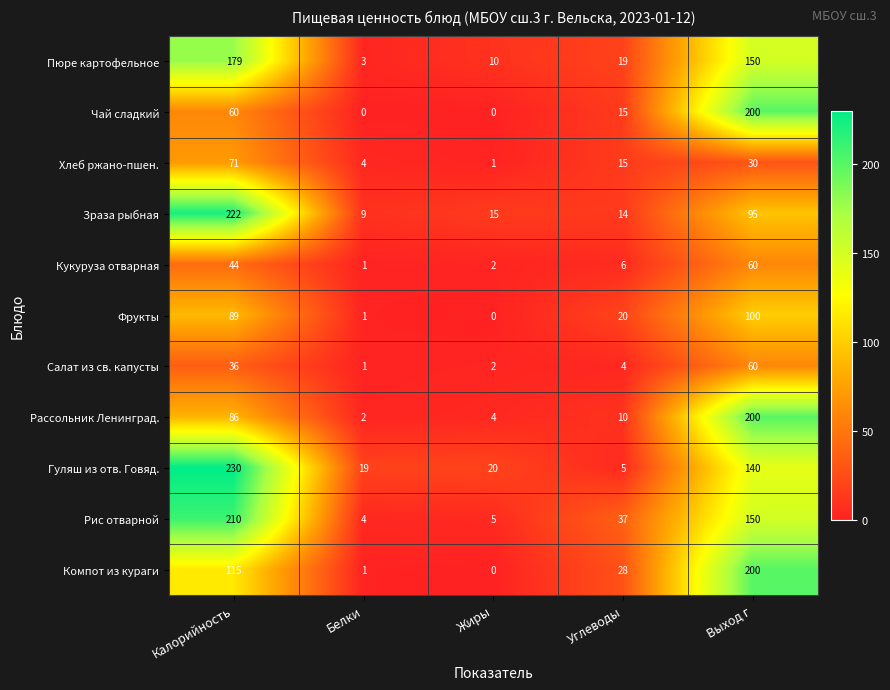

List the labels in order of Компот из кураги value, largest first.

Выход г, Калорийность, Углеводы, Белки, Жиры